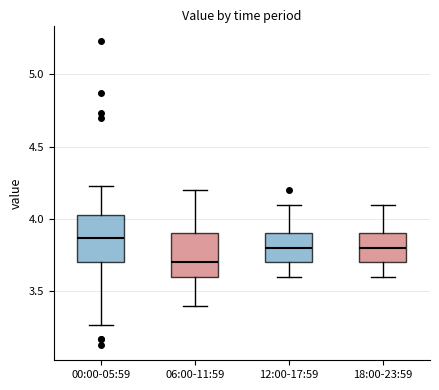

Which box has the lowest median line?

06:00-11:59